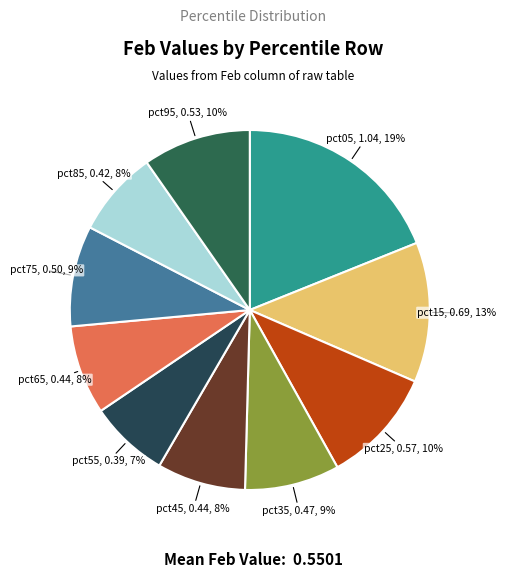

Between pct85 and pct75, which is larger?

pct75